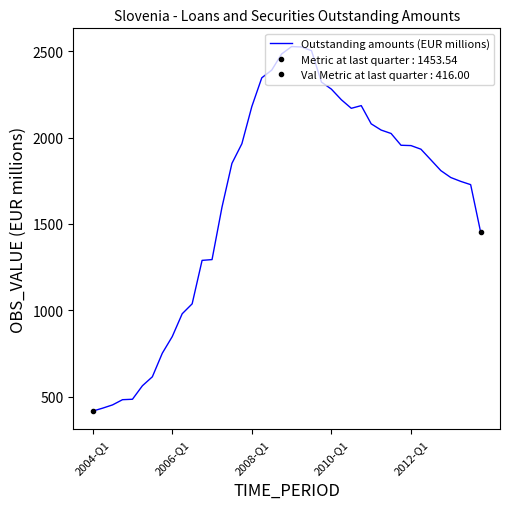

What is the greatest value displayed?

2527.4